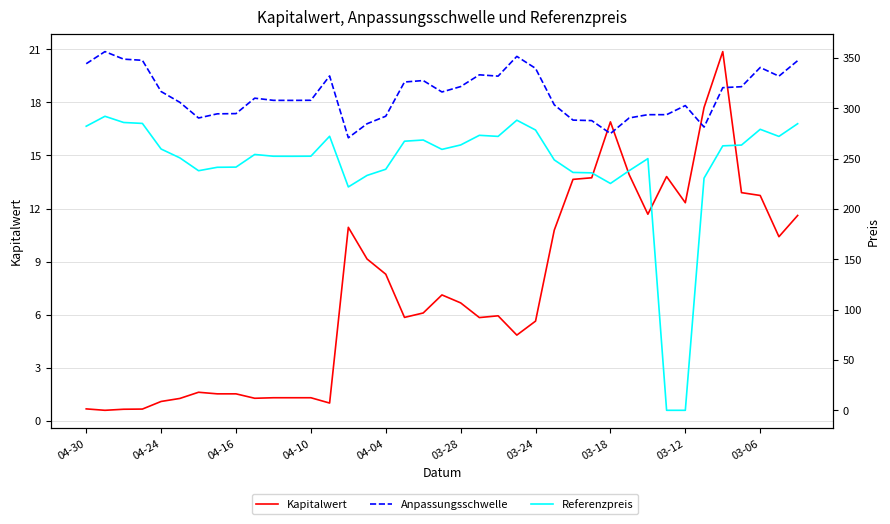

Reading right to left, list all the values displayed in this chart.

Kapitalwert: 11.6	10.4	12.7	12.9	20.9	17.7	12.3	13.8	11.7	13.9	16.9	13.7	13.7	10.8	5.6	4.8	5.9	5.8	6.7	7.1	6.1	5.8	8.3	9.2	10.9	1.0	1.3	1.3	1.3	1.3	1.5	1.5	1.6	1.3	1.1	0.7	0.7	0.6	0.7
Anpassungsschwelle: 347.3	331.9	340.5	321.4	320.5	281.3	302.7	293.6	293.6	290.4	274.9	287.7	288.2	303.4	339.6	351.5	331.9	333.2	321.5	316.2	327.5	326.1	292.1	284.6	270.7	332.1	307.9	307.8	307.9	310.0	294.7	294.5	290.3	305.9	316.6	347.6	348.8	356.3	344.2
Referenzpreis: 284.6	272.0	279.1	263.4	262.7	230.6	0.0	0.0	250.0	238.0	225.3	235.9	236.3	248.7	278.4	288.1	272.1	273.1	263.6	259.2	268.5	267.3	239.4	233.3	221.9	272.2	252.4	252.3	252.3	254.1	241.6	241.4	238.0	250.7	259.5	284.9	285.9	292.0	282.2